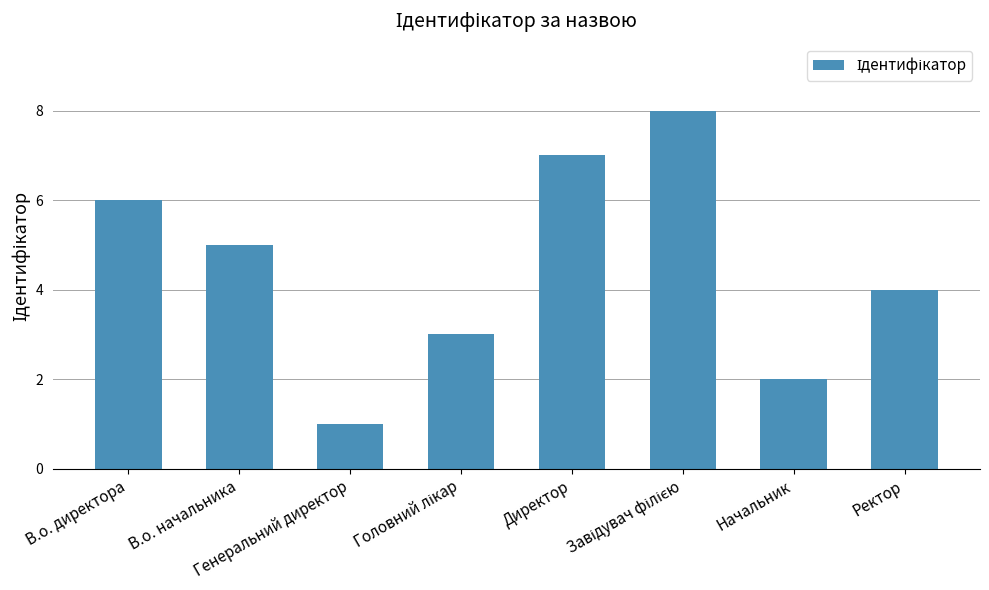

The value at Ректор is 4. True or false?

True